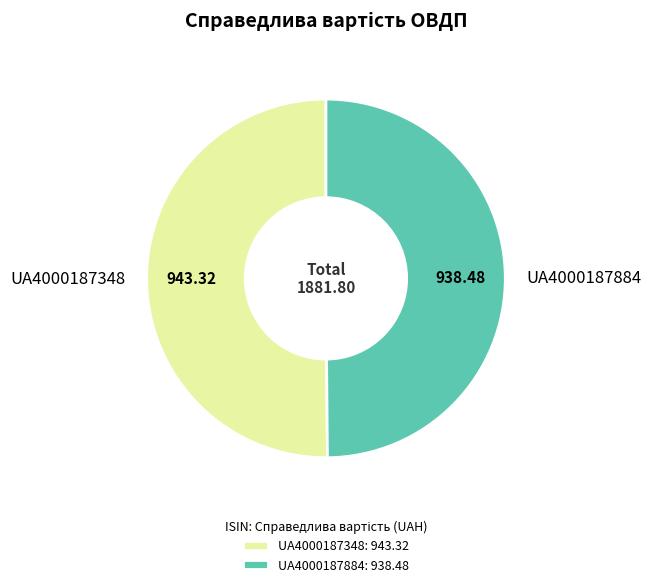

Is the sum of UA4000187884 and UA4000187348 greater than half?

Yes